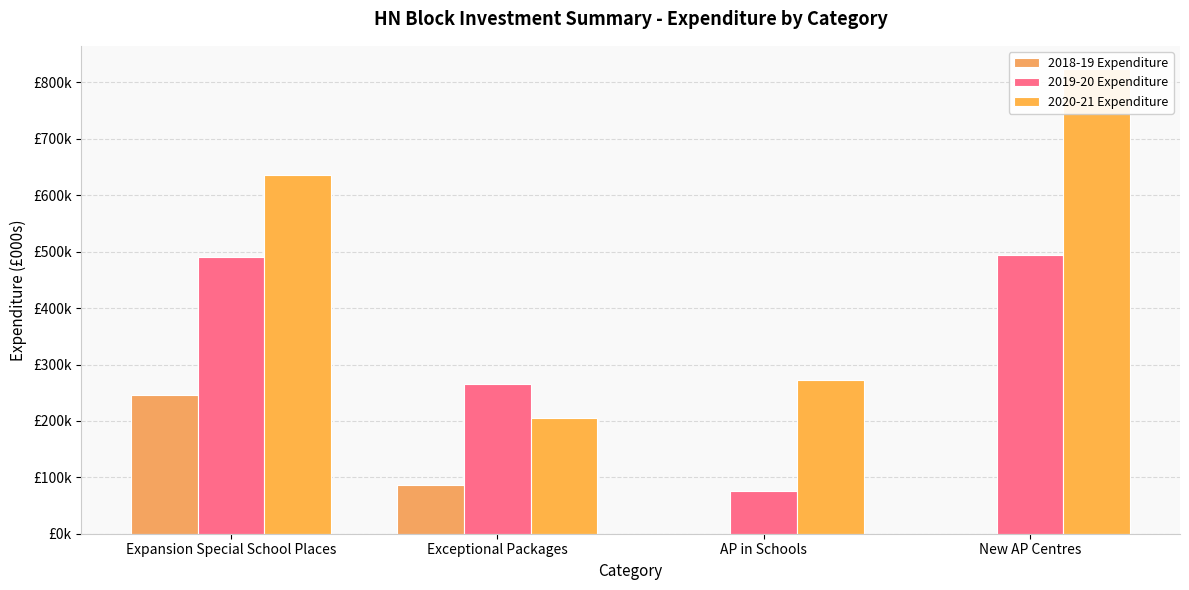

What position from the left is Expansion Special School Places?

1